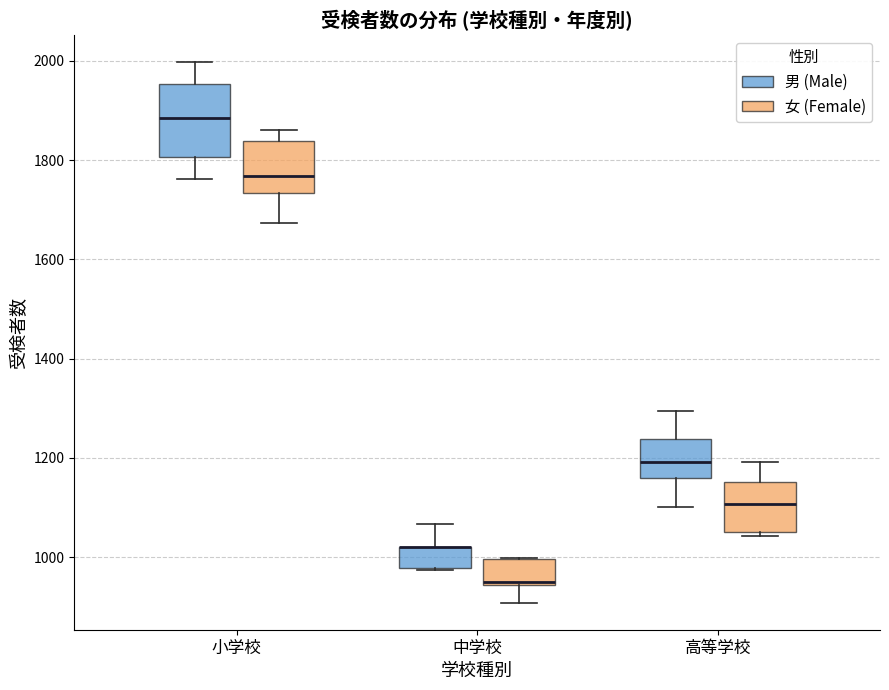

Reading left to right, read every box against the y-axis: the position of its median line, the range the box covers, and the ends of its whiskers. The values are not printed on the chart, so give them approximately, as read against the axis.

小学校 (男 (Male)): median 1880, box 1800 to 1960, whiskers 1760 to 2000
小学校 (女 (Female)): median 1760, box 1740 to 1840, whiskers 1680 to 1860
中学校 (男 (Male)): median 1020 (drawn on the box's upper edge), box 980 to 1020, whiskers 980 to 1060
中学校 (女 (Female)): median 940, box 940 to 1000, whiskers 900 to 1000
高等学校 (男 (Male)): median 1200, box 1160 to 1240, whiskers 1100 to 1300
高等学校 (女 (Female)): median 1100, box 1060 to 1160, whiskers 1040 to 1200